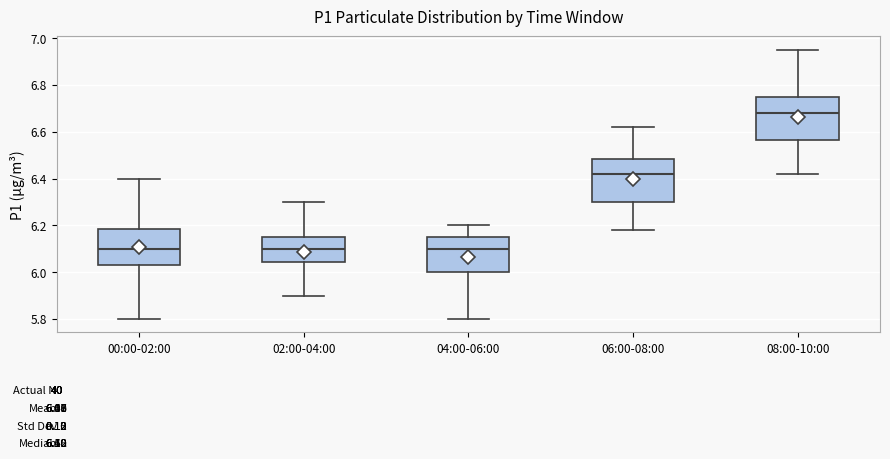

Which box has the highest median line?

08:00-10:00